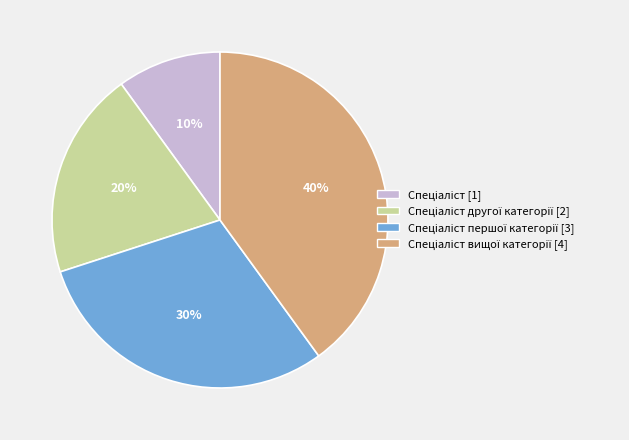

To the nearest percent, what is the average slice percentage?

25%